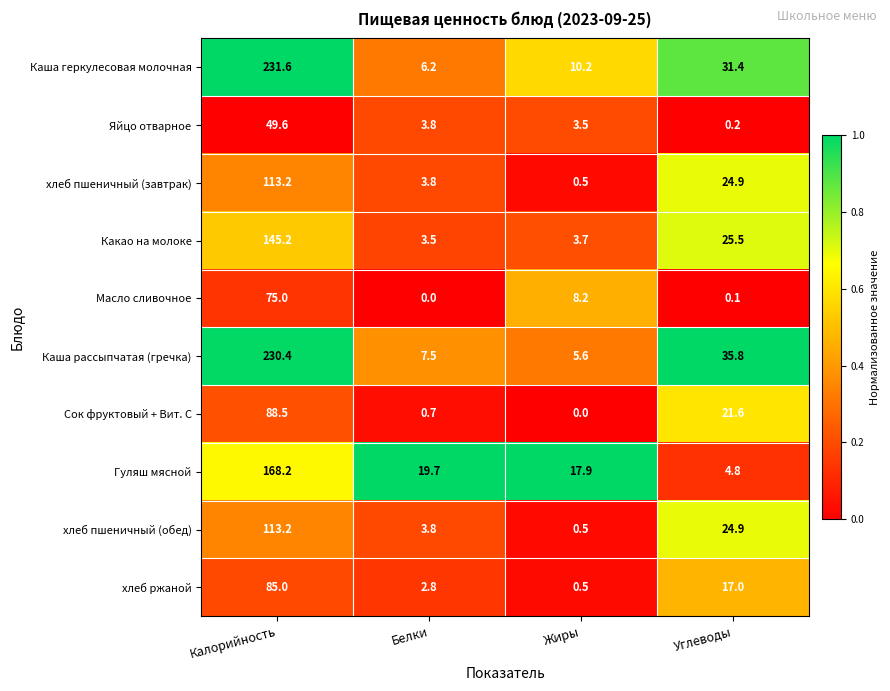

Rank the categories by Каша геркулесовая молочная value from lowest to highest.

Белки, Жиры, Углеводы, Калорийность